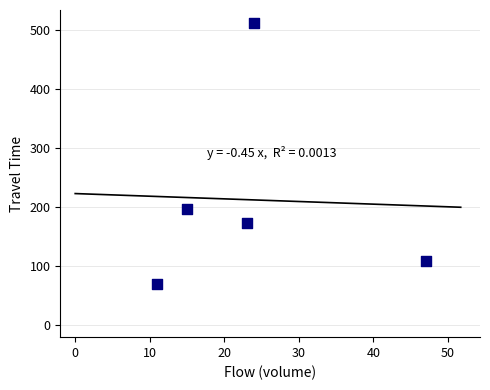

What Y value in the scatter plot is closest to 290?

197